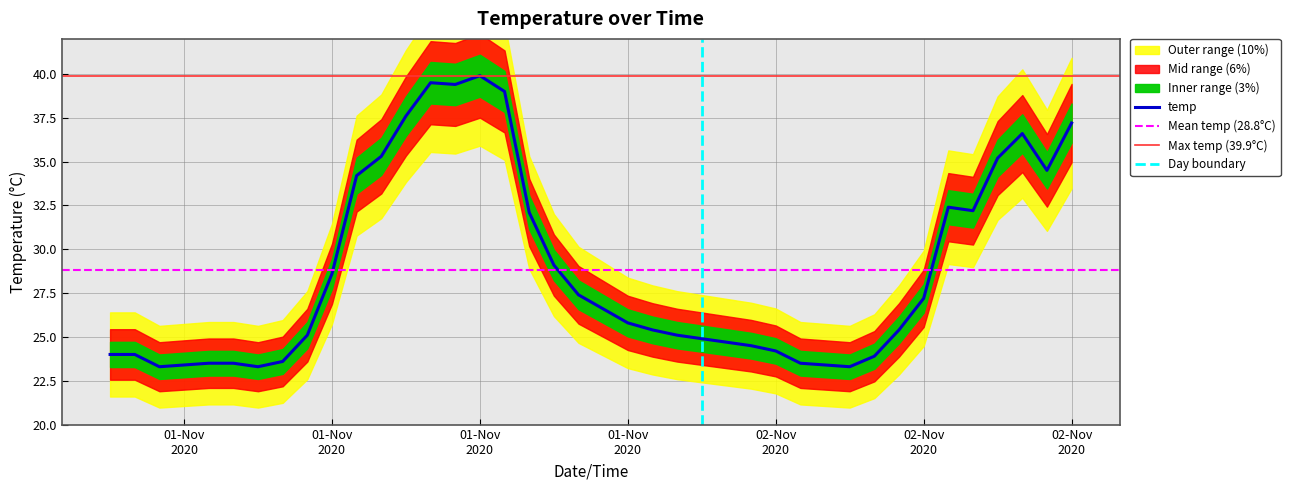

The chart shows a value of 11.9 at 2020-11-02 08:00. True or false?

False